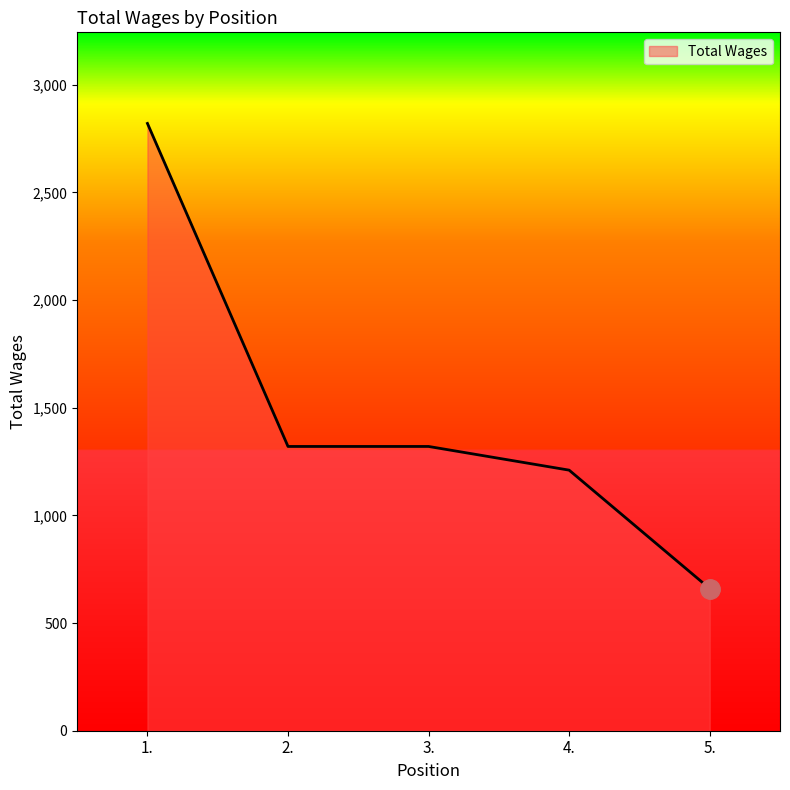

How many categories are shown in the chart?

5